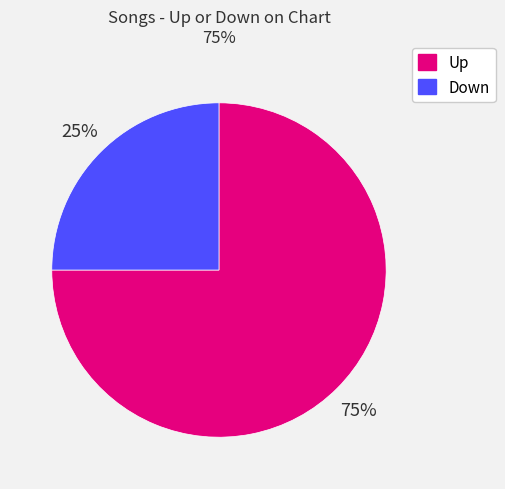

To the nearest percent, what is the difference between the largest and smallest slice percentages?

50%